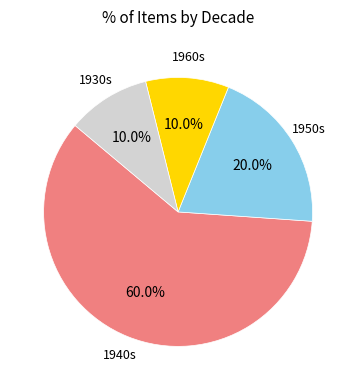

Approximately how many times larger is the value at 1950s compared to 1960s?

2.0